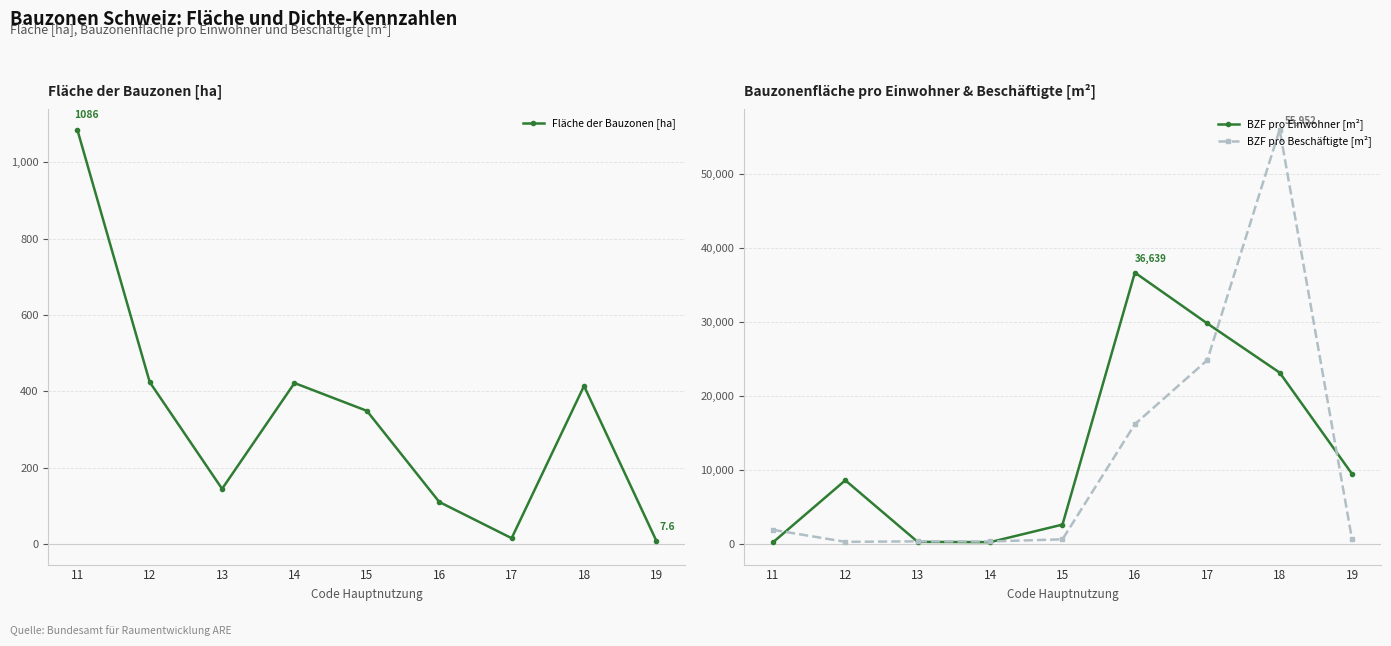

Where does the Fläche der Bauzonen [ha] series first go above 348?

11